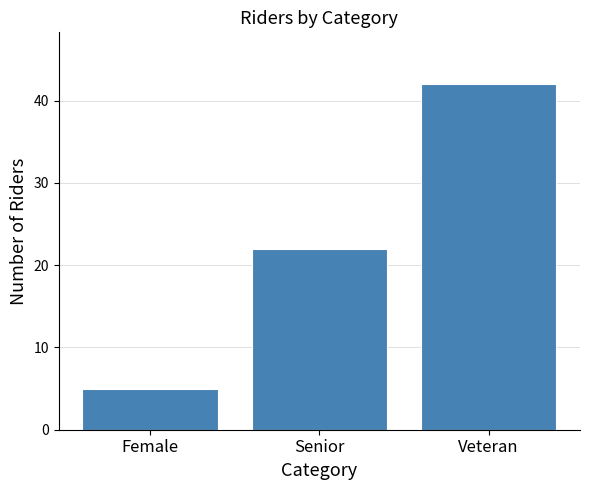

Reading left to right, list all the values displayed in this chart.

5	22	42